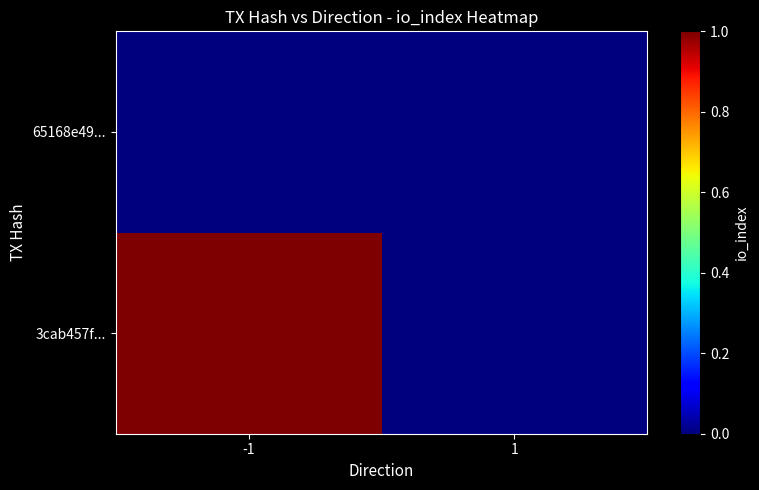

Reading right to left, what are all the values shown in this chart?

3cab457f...: 1=0	-1=1
65168e49...: 1=0	-1=0